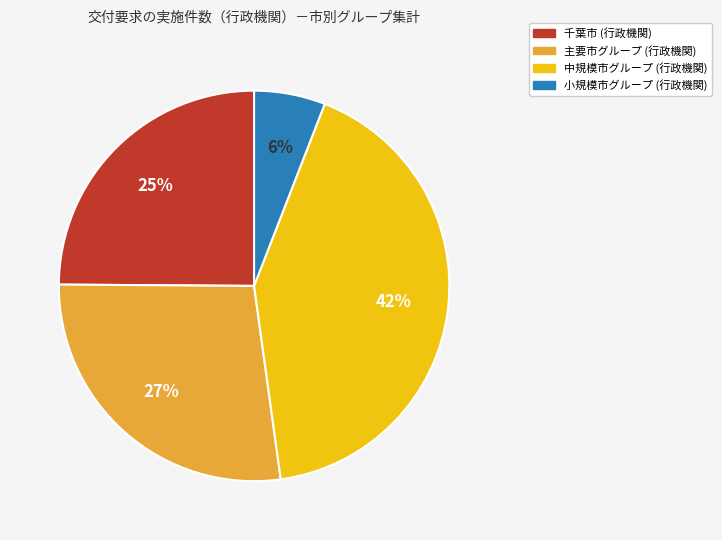

Is there any slice that represents more than half of the pie?

No